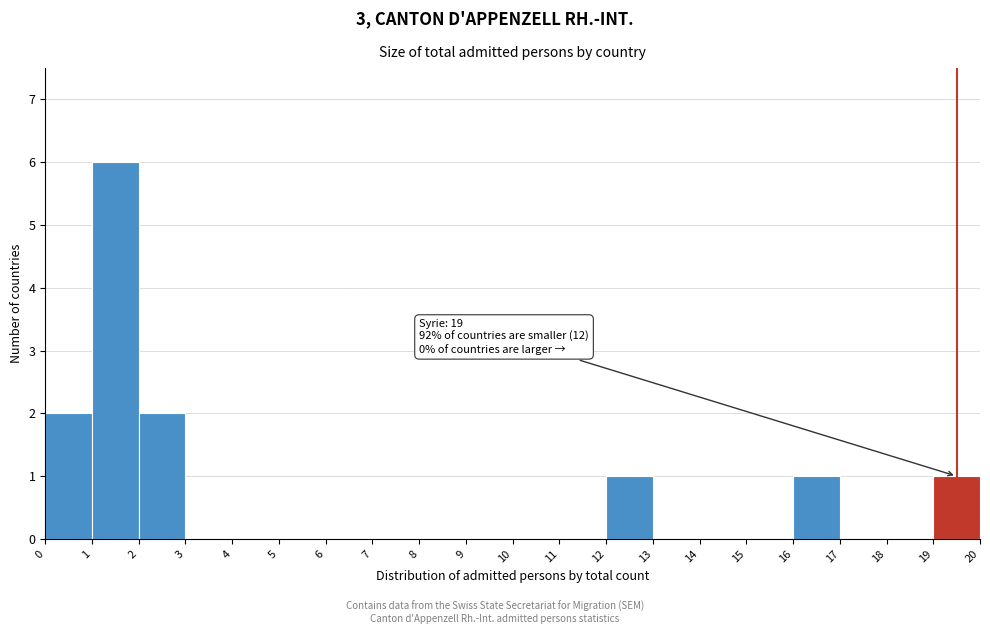

Over which range of the x-axis is the bar tallest?

1 to 2